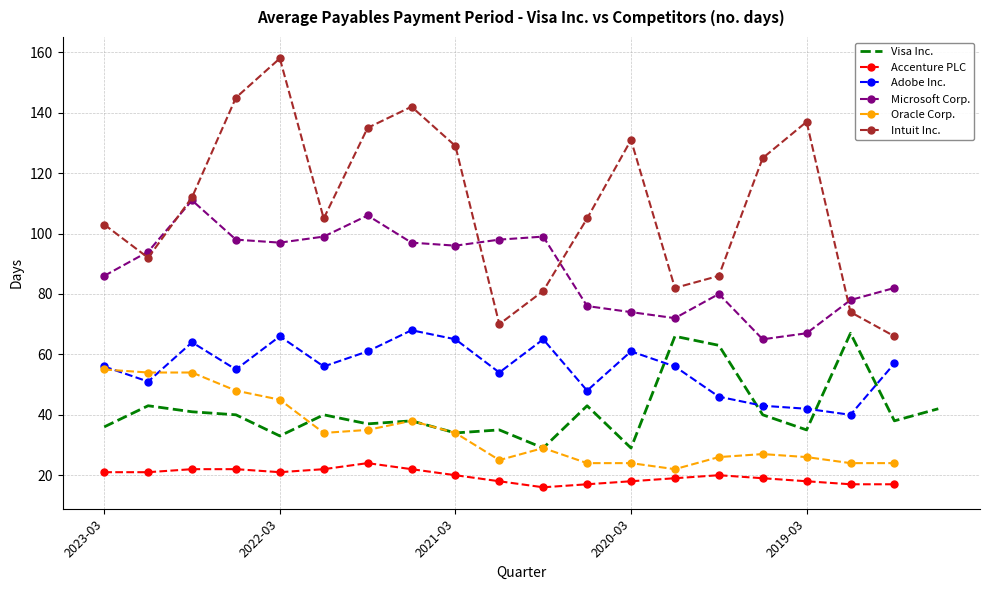

Which series has the largest range (max minus min)?

Intuit Inc.